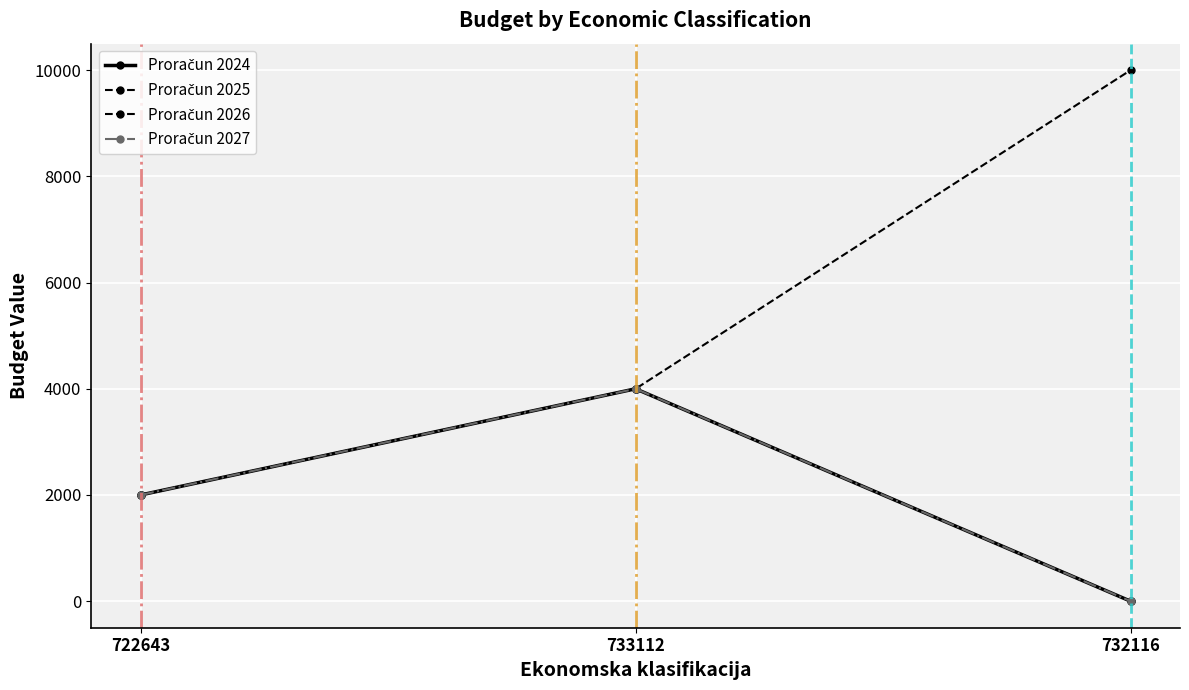

What is the sum of the Proračun 2027 values at 733112 and 722643?

6000